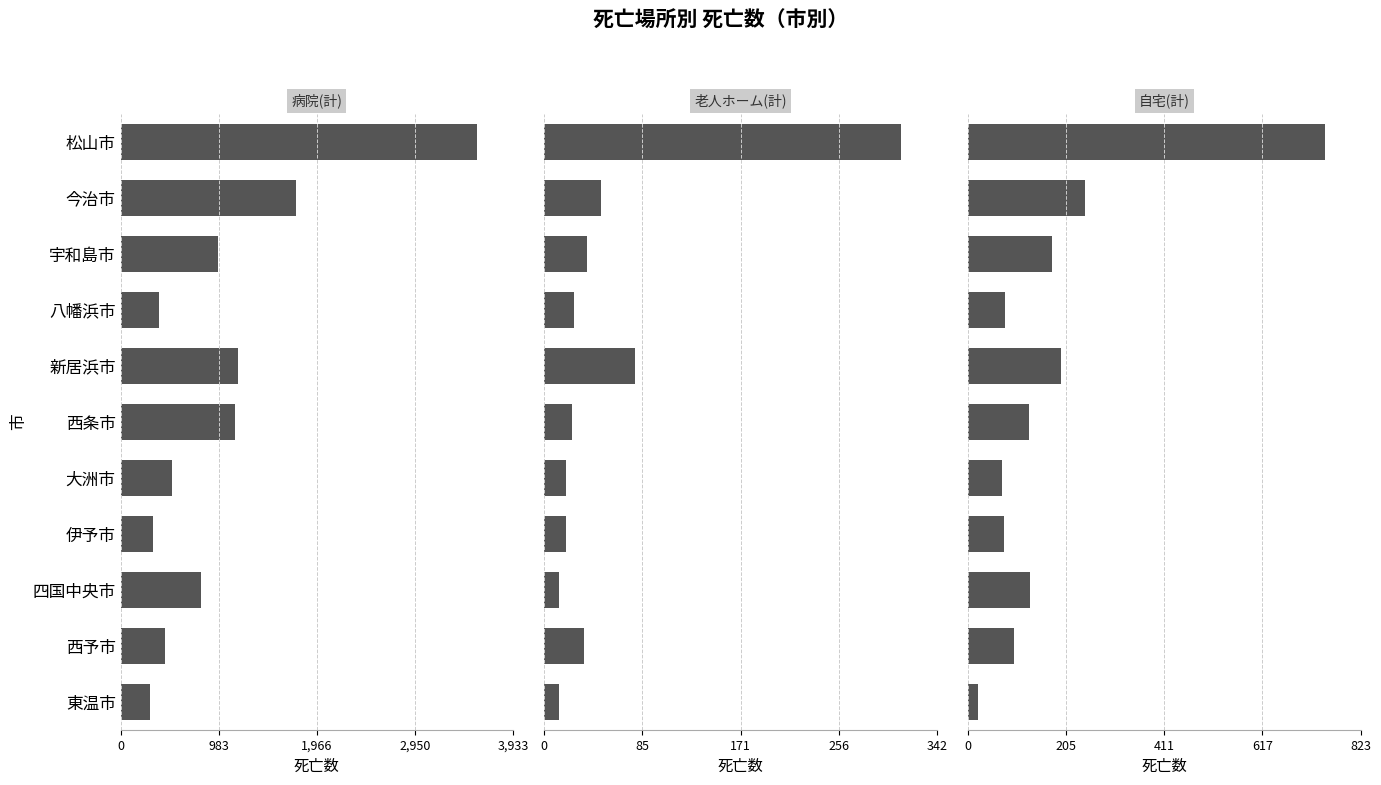

Which series has the largest total across all categories?

病院(計)